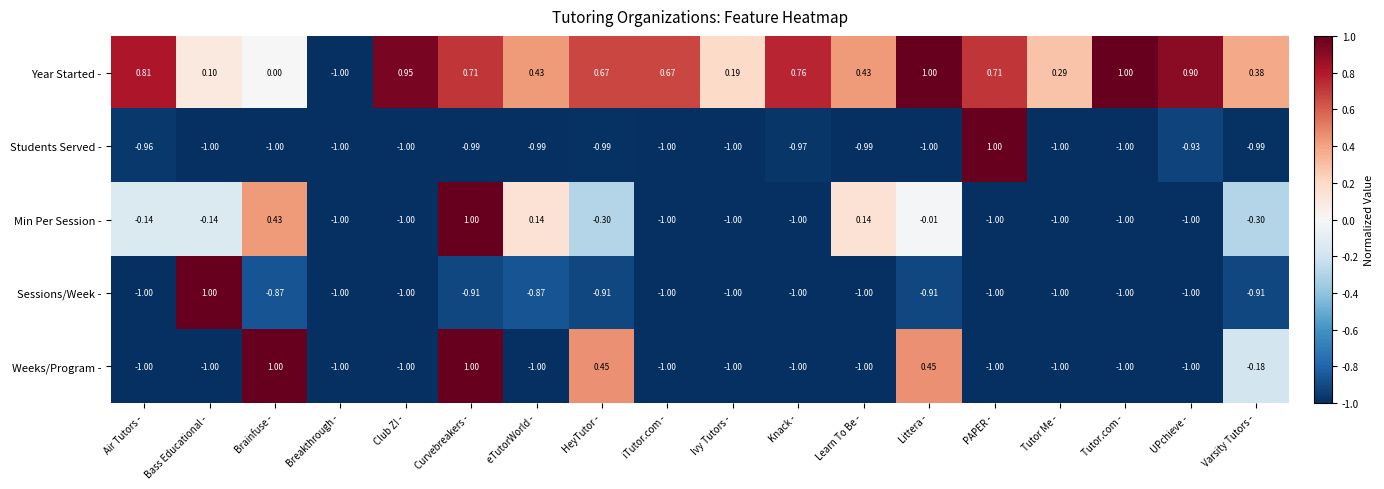

Which series has the largest total across all categories?

Year Started -